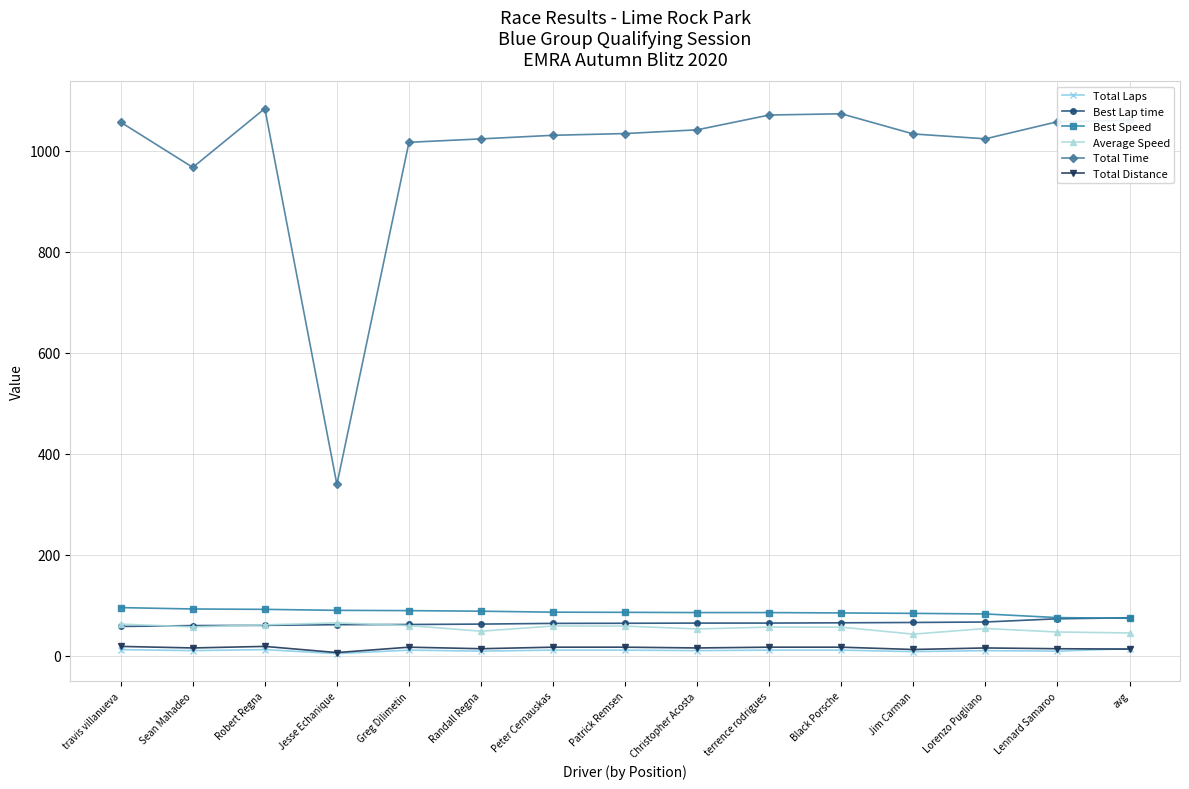

True or false: Average Speed and Best Speed intersect in this chart.

False